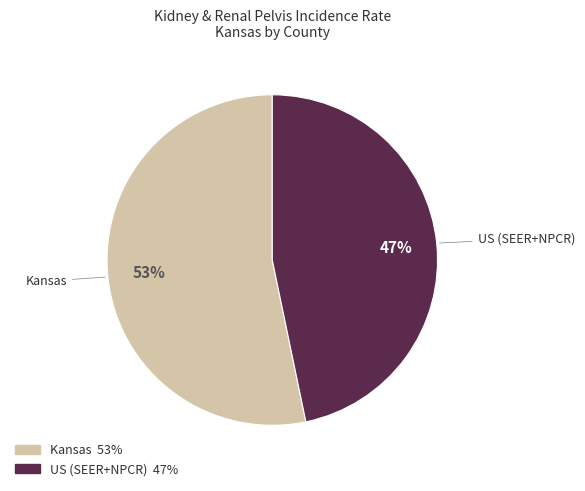

How many slices are in this pie chart?

2